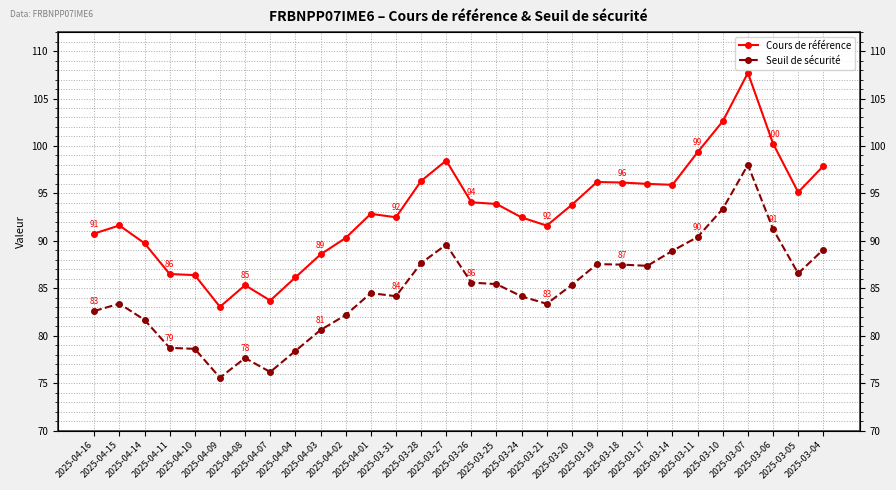

True or false: Cours de référence and Seuil de sécurité intersect in this chart.

False